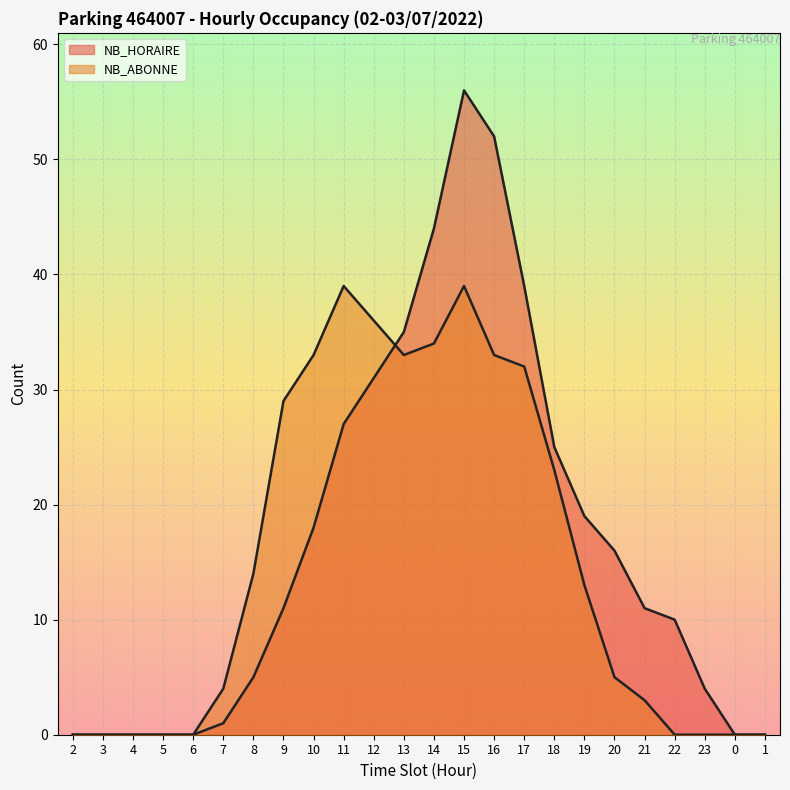

What is the label of the 21st point from the right?

5